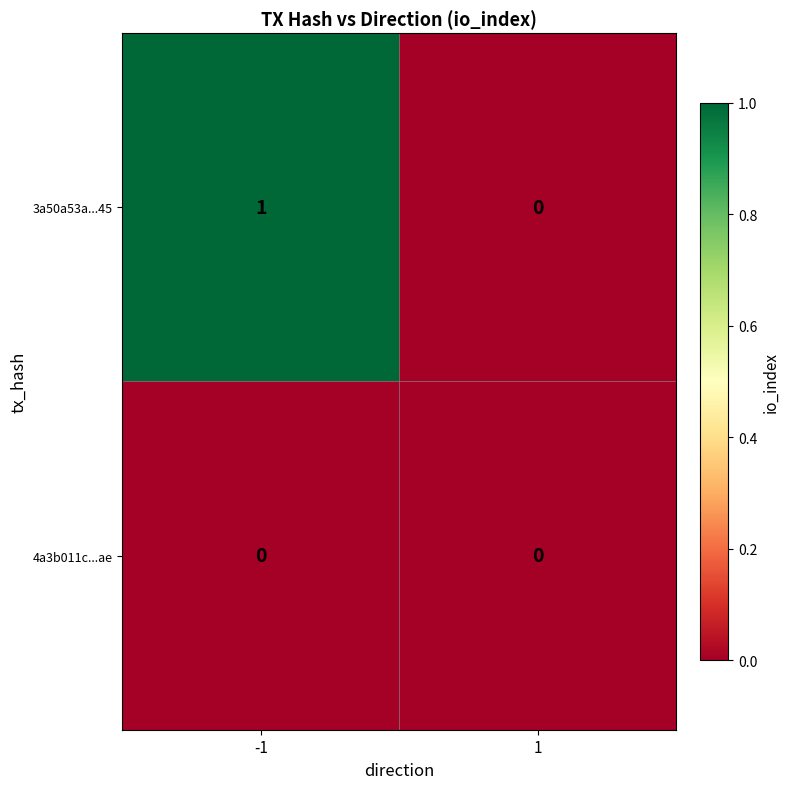

Rank the series at -1 from lowest to highest value.

4a3b011c...ae, 3a50a53a...45